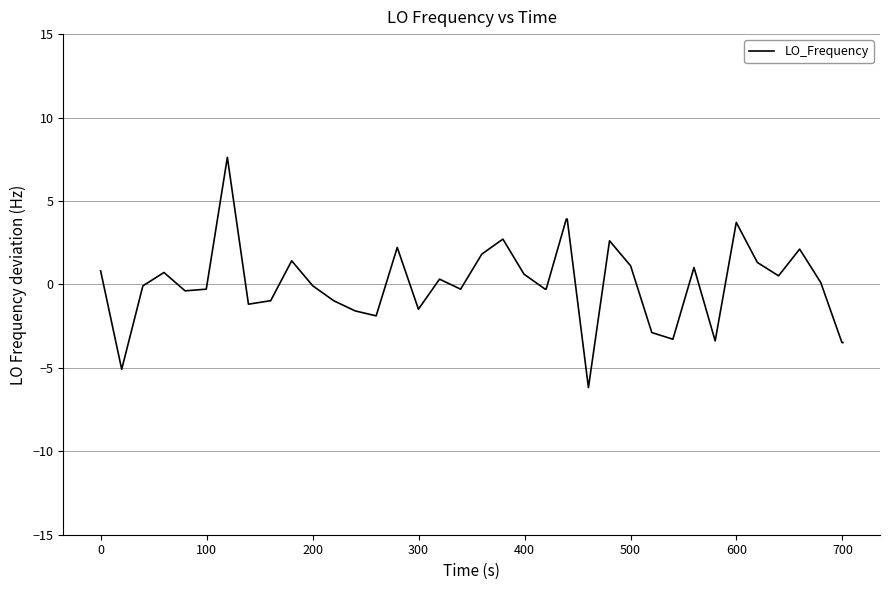

Is this an area chart (filled region under the line)?

No